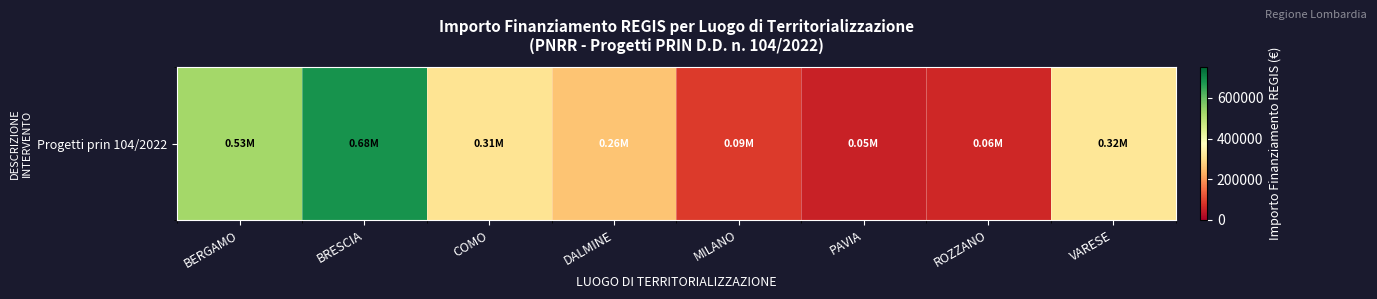

Reading right to left, what are all the values shown in this chart?

VARESE=319070.1	ROZZANO=62062.4	PAVIA=54577.6	MILANO=90268.6	DALMINE=258386.7	COMO=311137.0	BRESCIA=682502.5	BERGAMO=527175.5